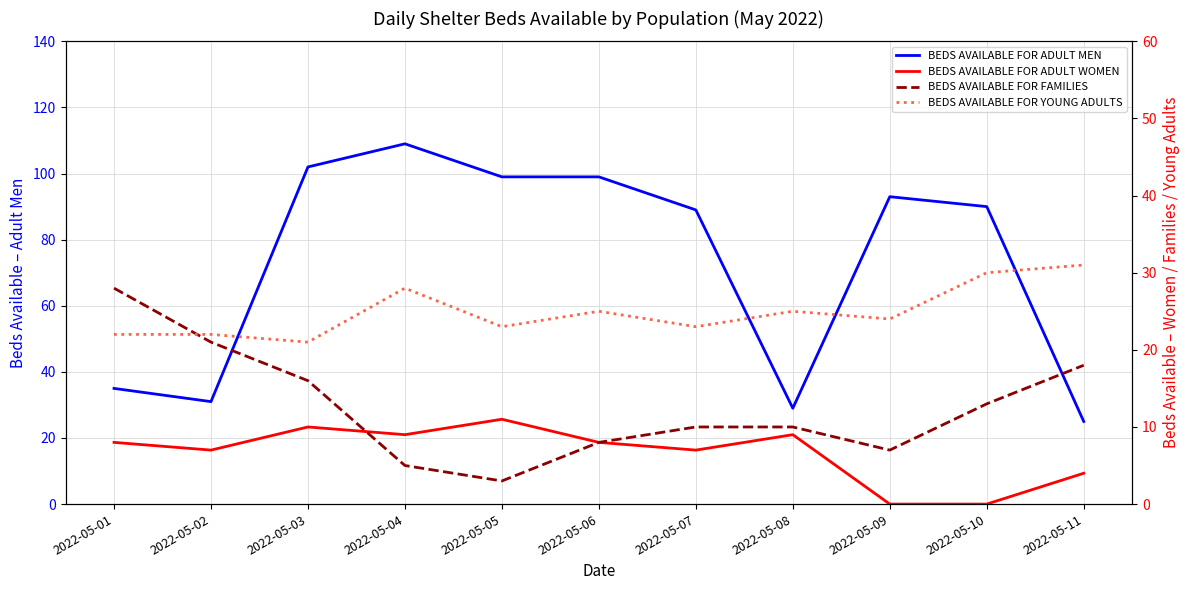

Rank the series by their maximum value, from lowest to highest.

BEDS AVAILABLE FOR ADULT WOMEN, BEDS AVAILABLE FOR FAMILIES, BEDS AVAILABLE FOR YOUNG ADULTS, BEDS AVAILABLE FOR ADULT MEN